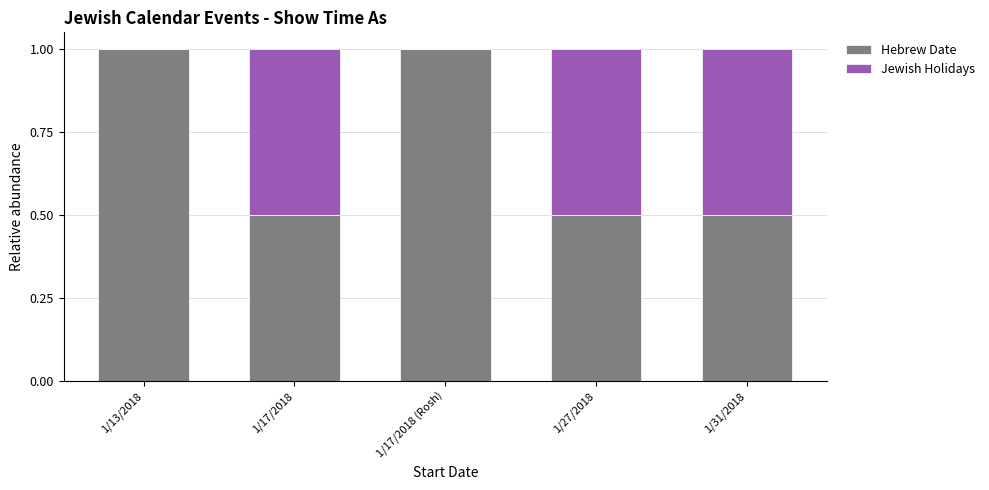

Does the chart contain stacked bars?

Yes